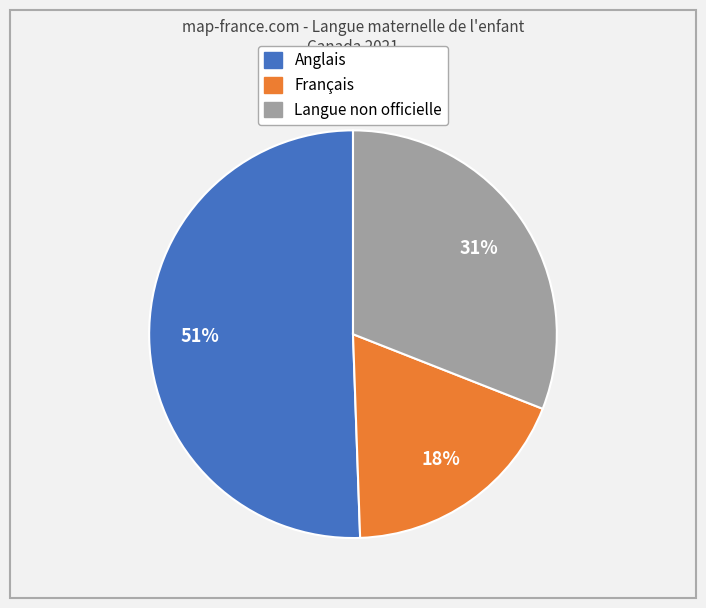

The Anglais slice represents 61% of the pie. True or false?

False